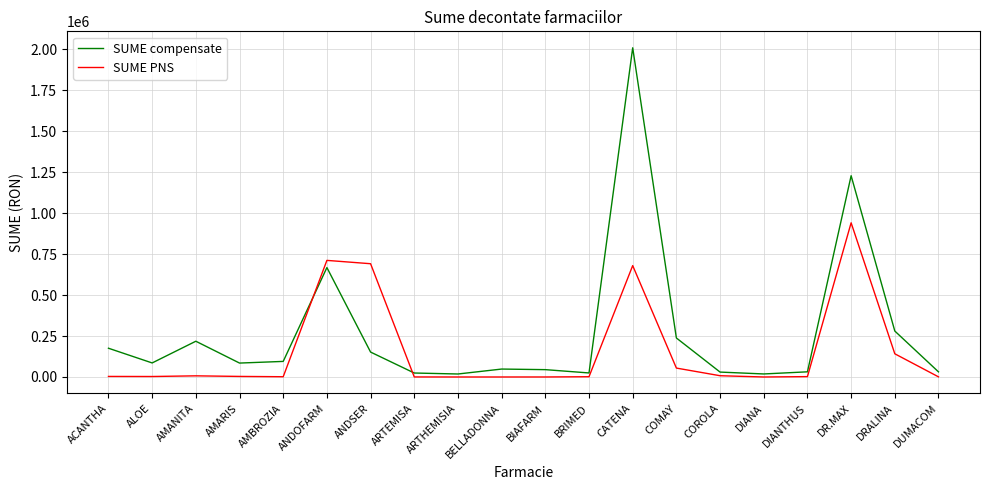

List the series in order of their peak value, highest first.

SUME compensate, SUME PNS